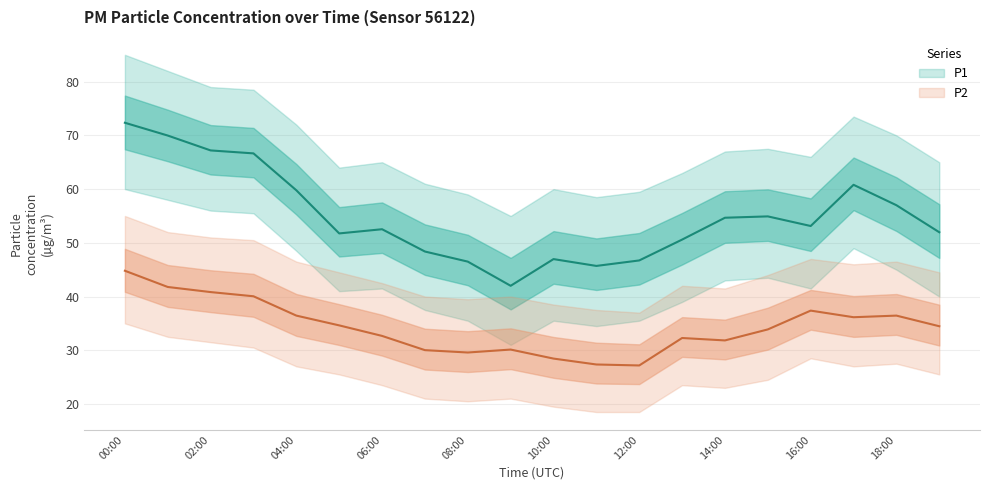

List the series in order of their peak value, lowest first.

P2, P1